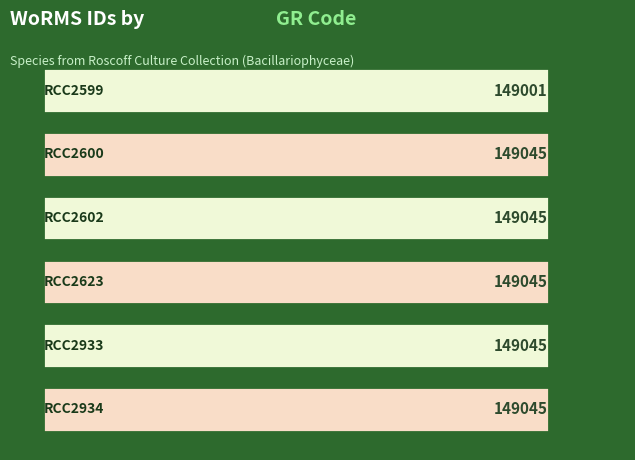

What is the value of the 5th bar from the top?

149045